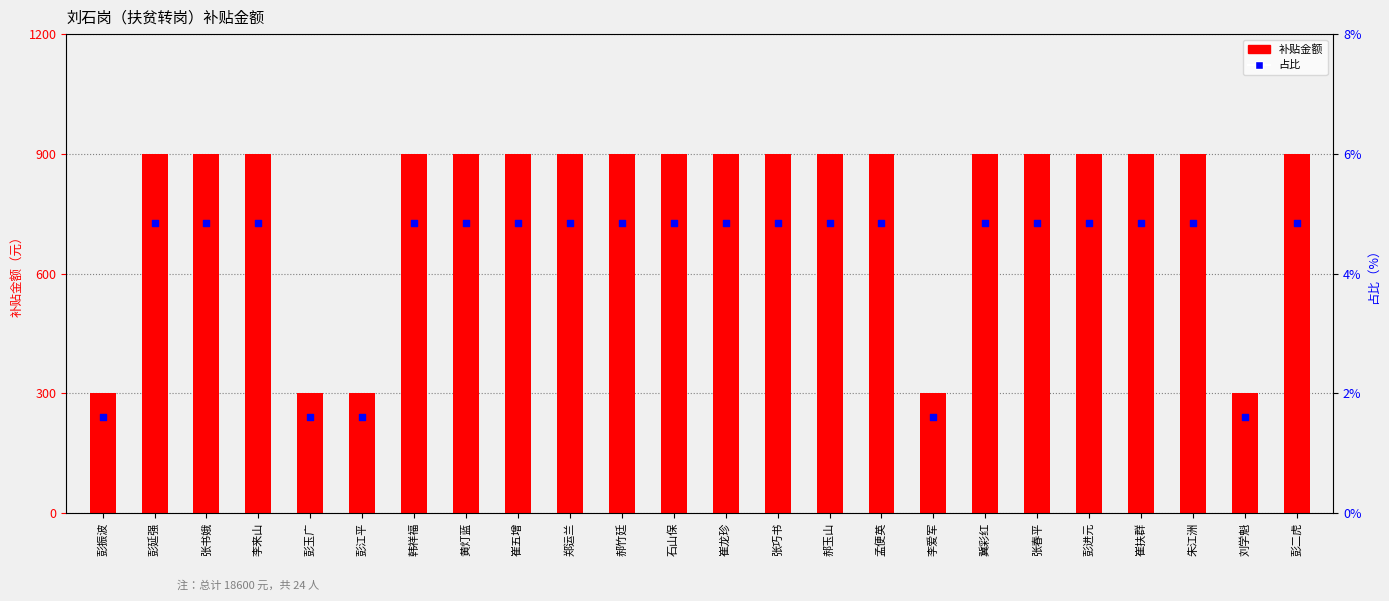

What is the total value across all series at 韩祥福?

904.8